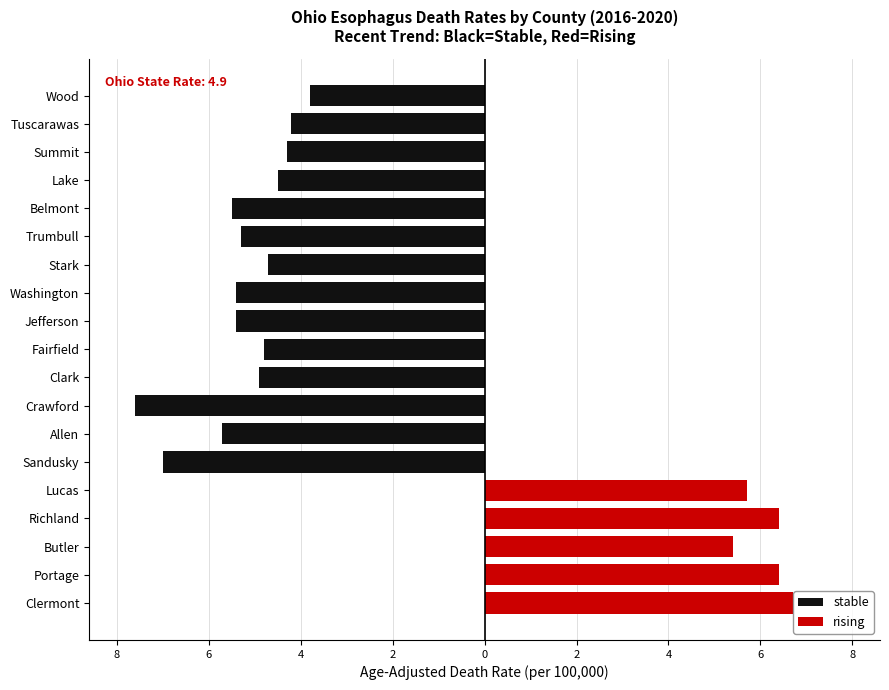

True or false: stable has a value of -6.5 at Clark.

False